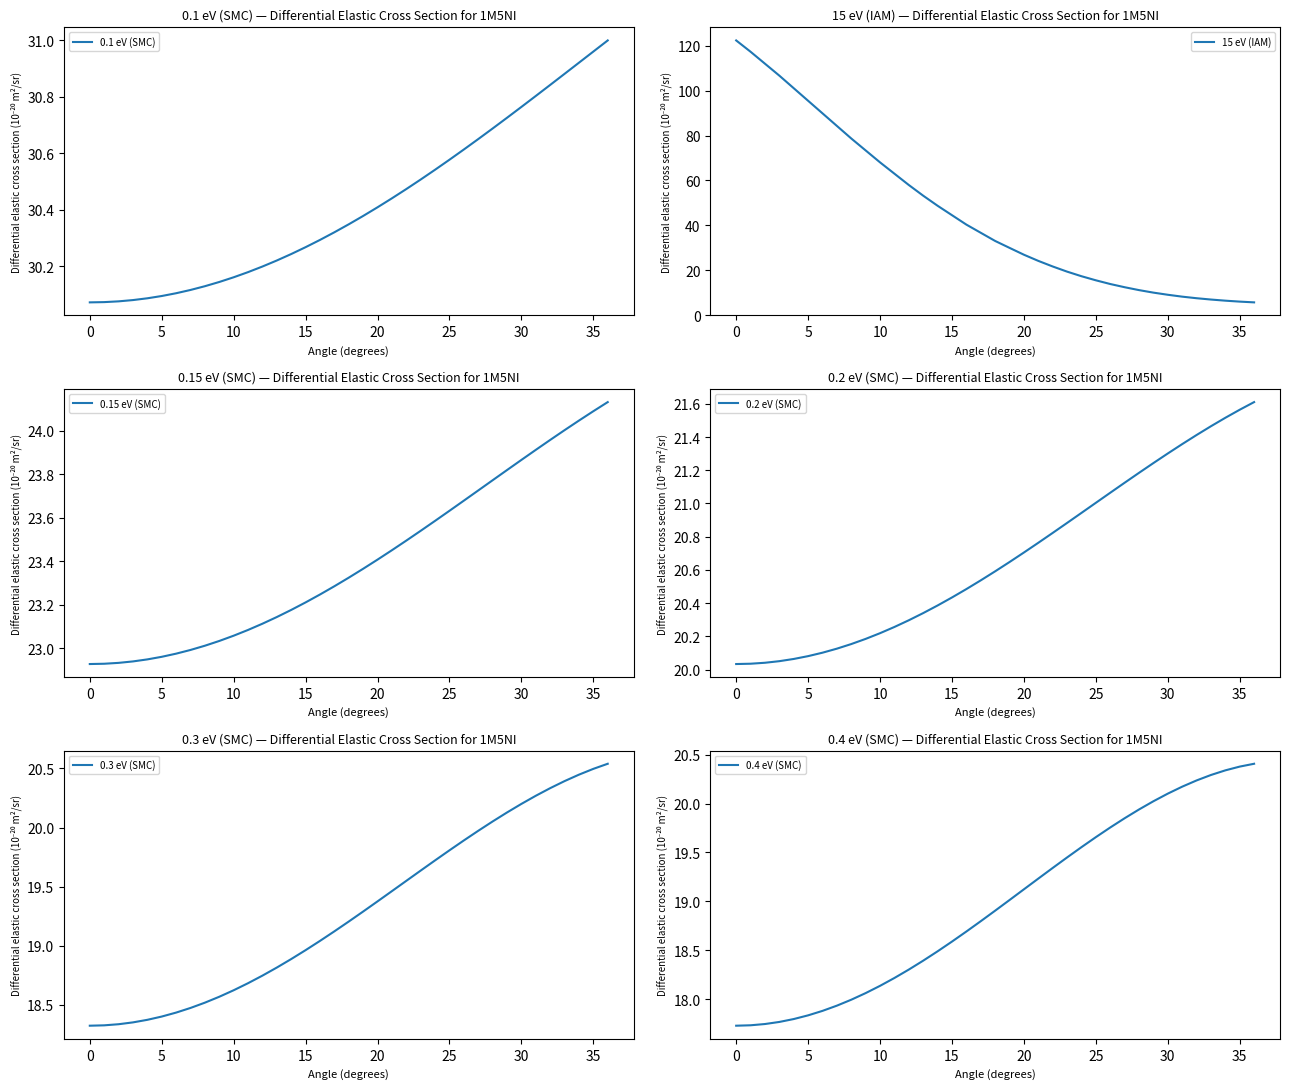

Which series has the widest spread of values?

15 eV (IAM)